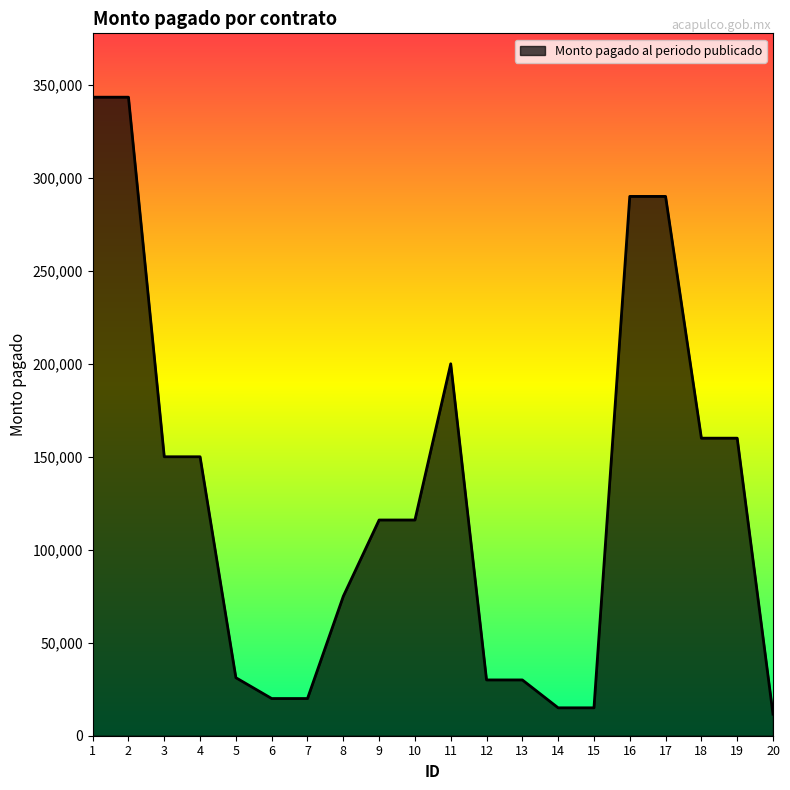

What is the difference between the values at 8 and 1?

268355.9